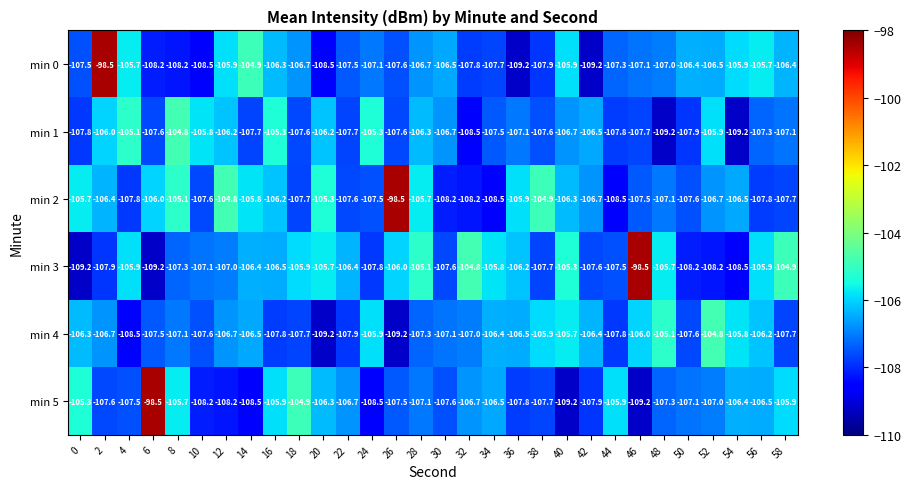

At how many categories does at least one series exceed -108?

30